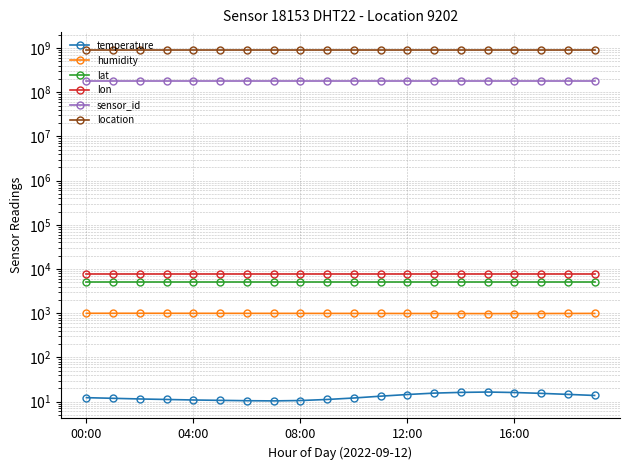

At how many categories does at least one series exceed 382922672?

20